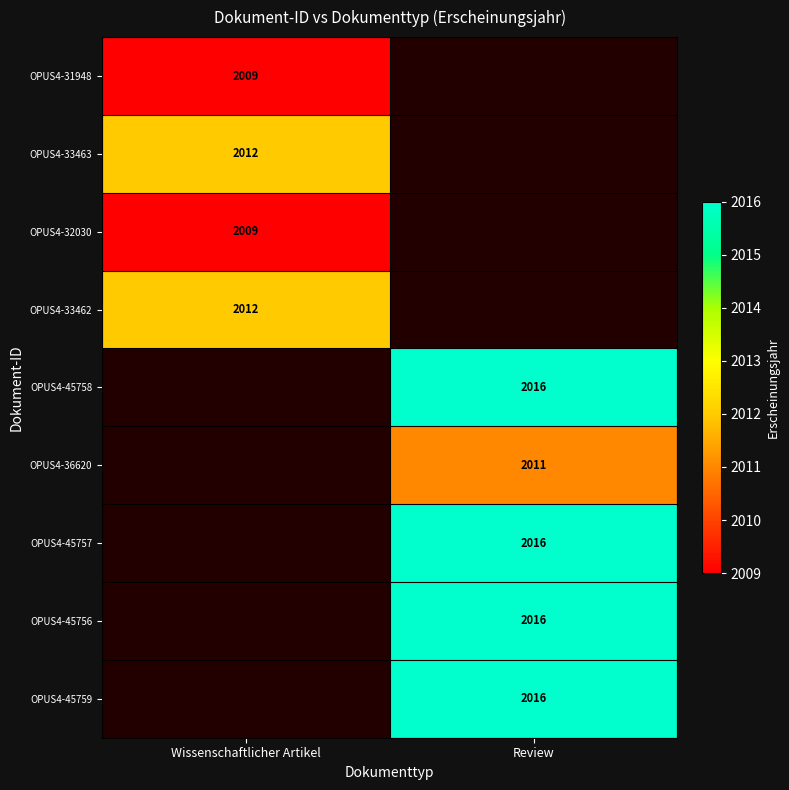

True or false: OPUS4-33462 has a value of 2012 at Wissenschaftlicher Artikel.

True